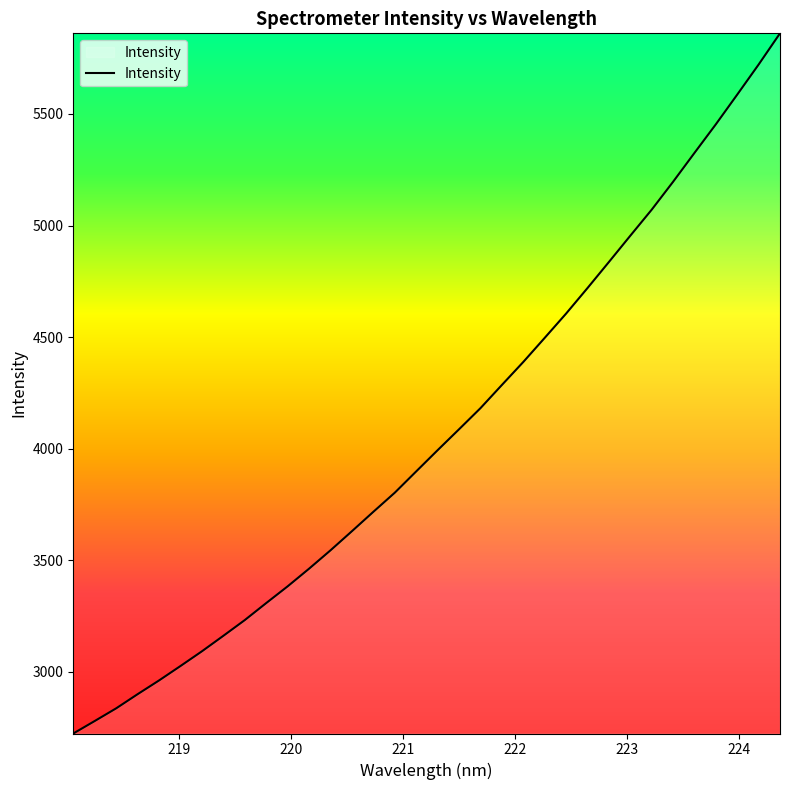

What is the greatest value displayed?

5861.7